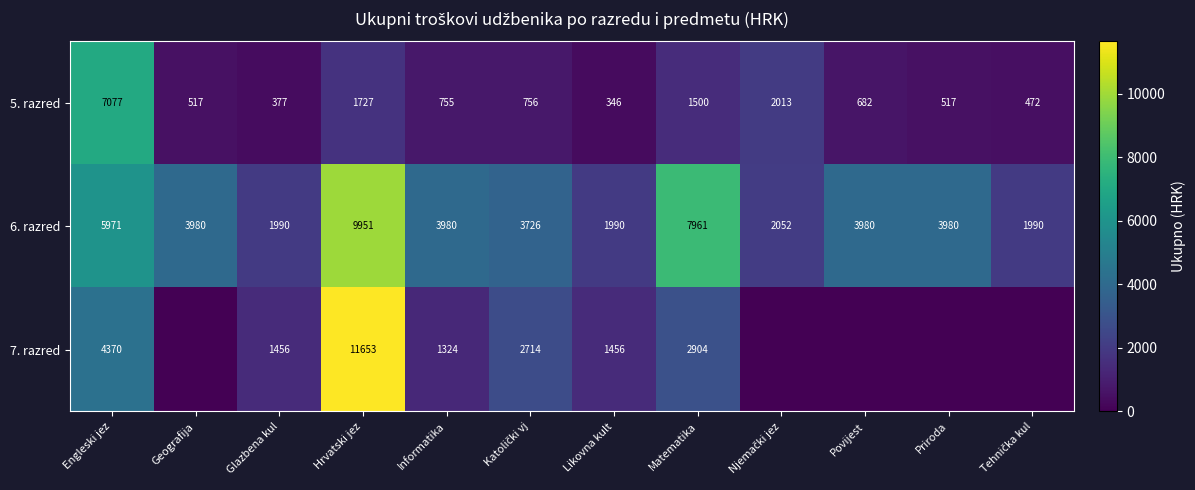

Rank the series at Likovna kult from highest to lowest value.

6. razred, 7. razred, 5. razred